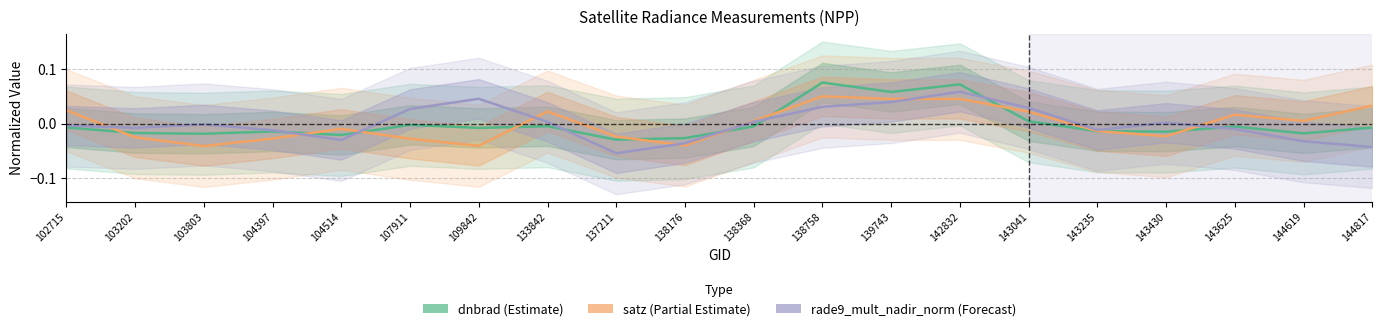

How many lines are shown in the chart?

3